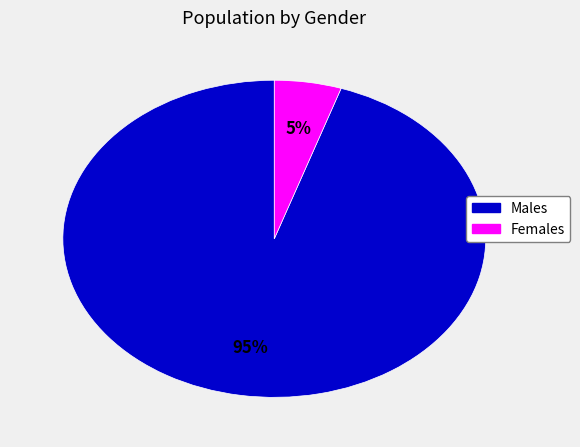

Is there any slice that represents more than half of the pie?

Yes